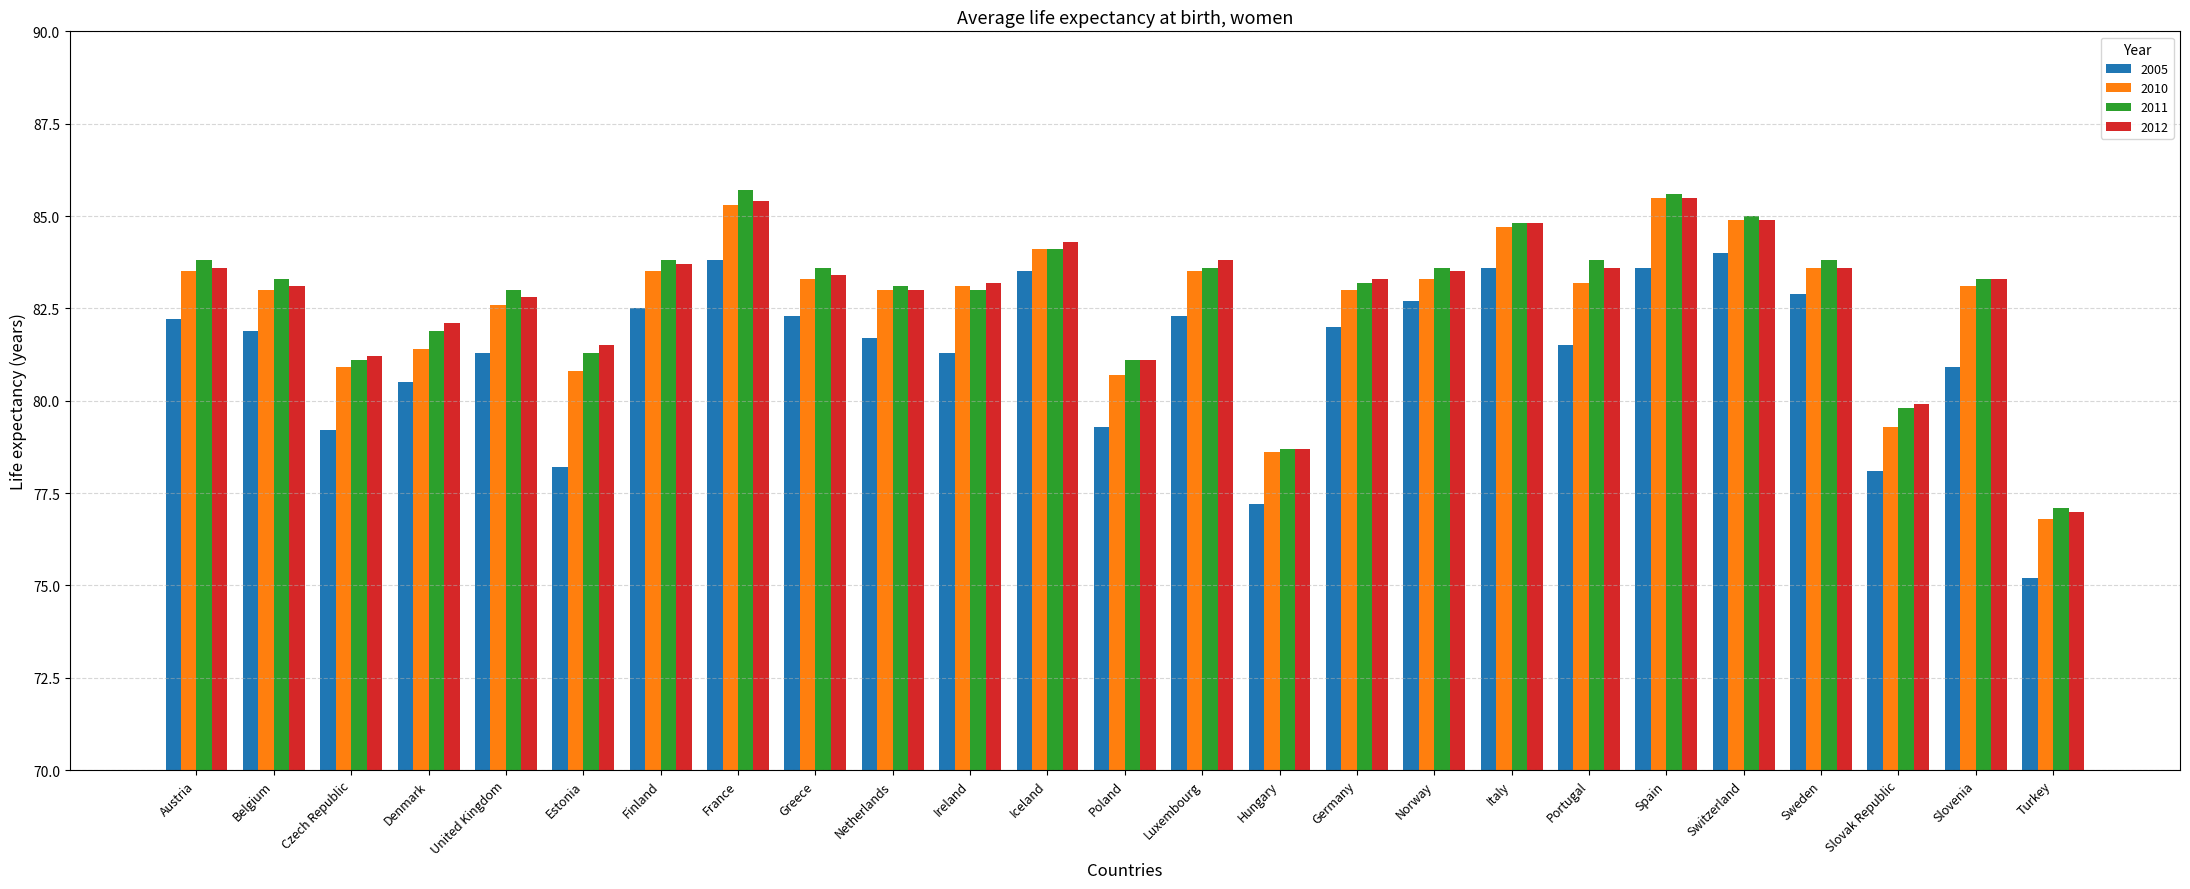

At how many categories does at least one series exceed 76?

25